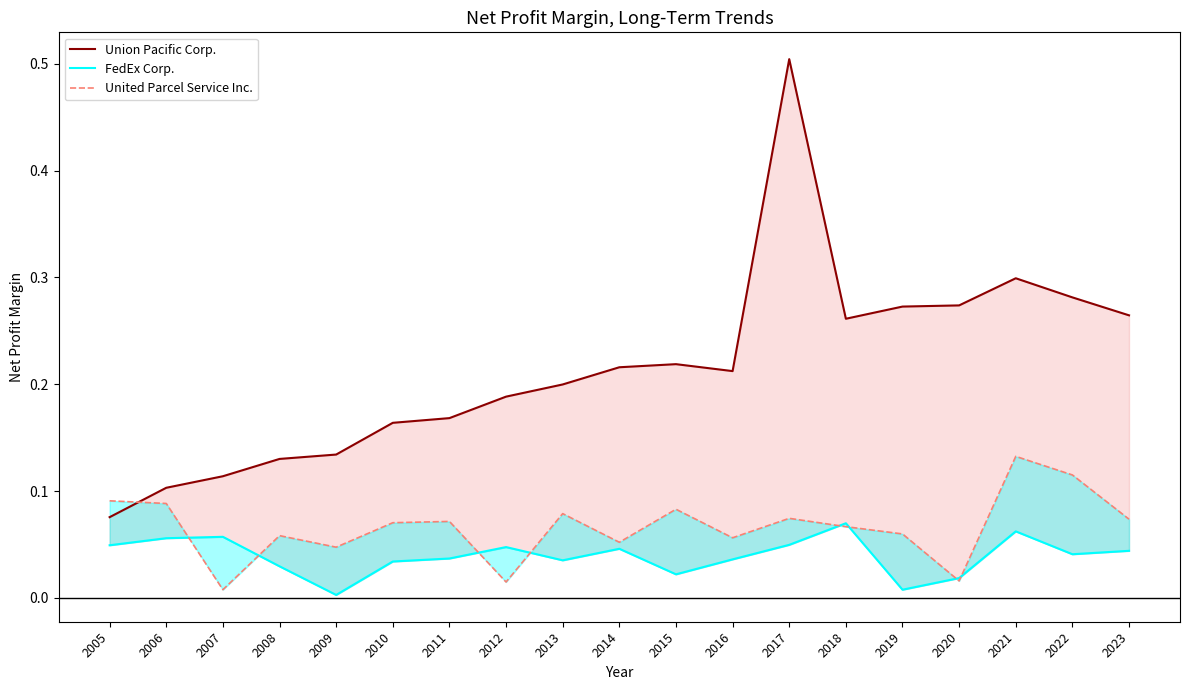

Rank the categories by United Parcel Service Inc. value from lowest to highest.

2007, 2012, 2020, 2009, 2014, 2016, 2008, 2019, 2018, 2010, 2011, 2023, 2017, 2013, 2015, 2006, 2005, 2022, 2021